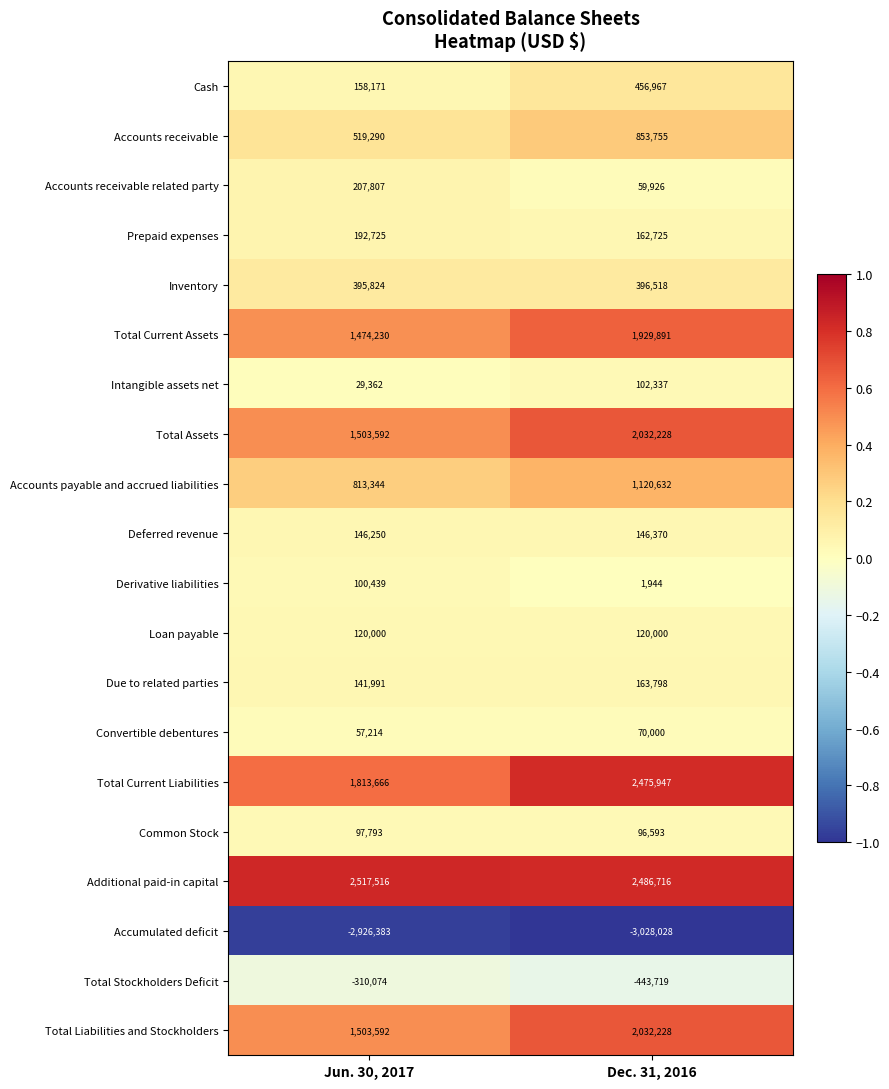

What is the sum of the Total Liabilities and Stockholders values at Dec. 31, 2016 and Jun. 30, 2017?

3535820